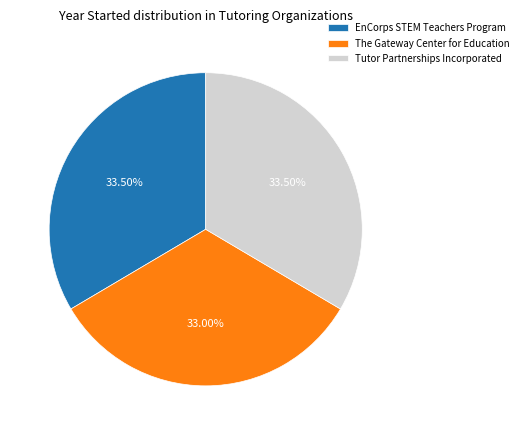

What percentage is NOT represented by The Gateway Center for Education?

67.0%